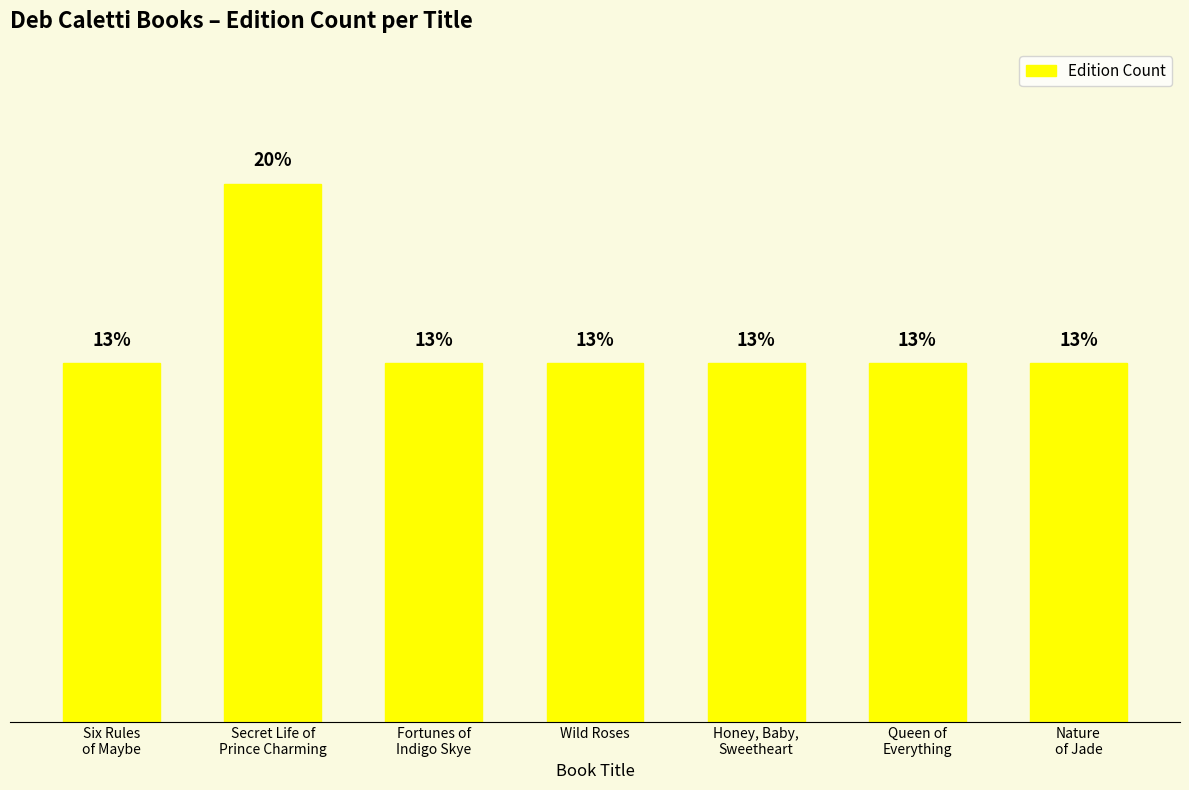

What is the approximate value at Six Rules
of Maybe?

13.3